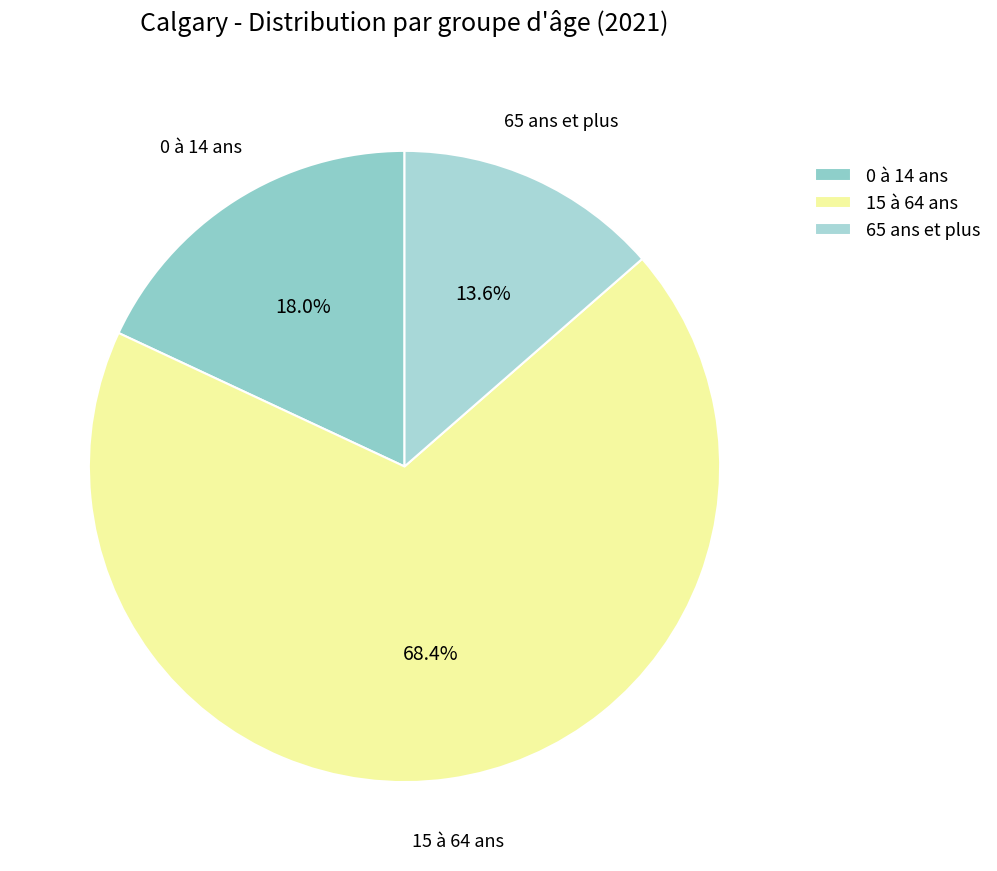

How many slices are in this pie chart?

3